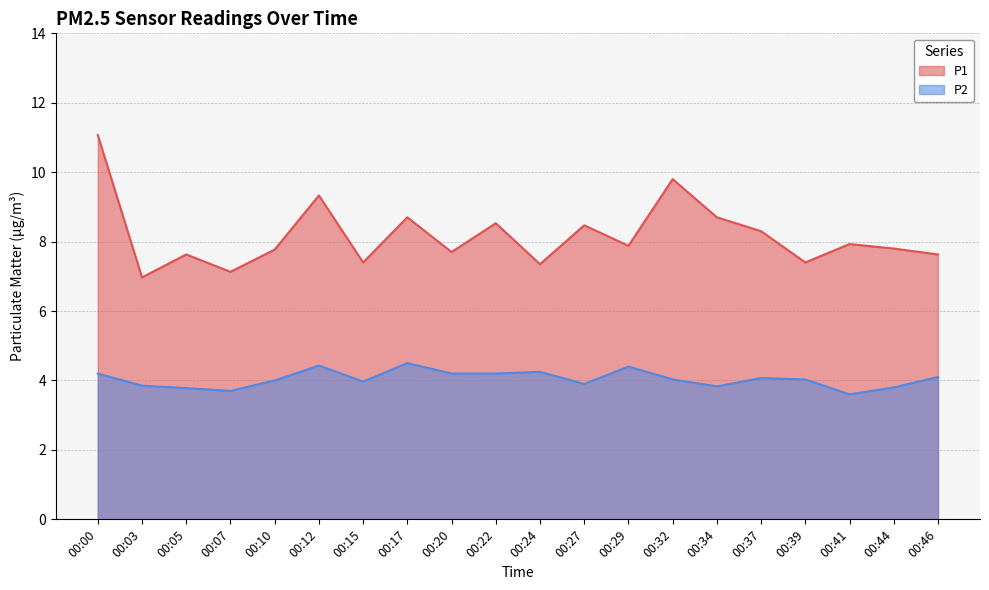

At which label does P1 reach its minimum?

00:03